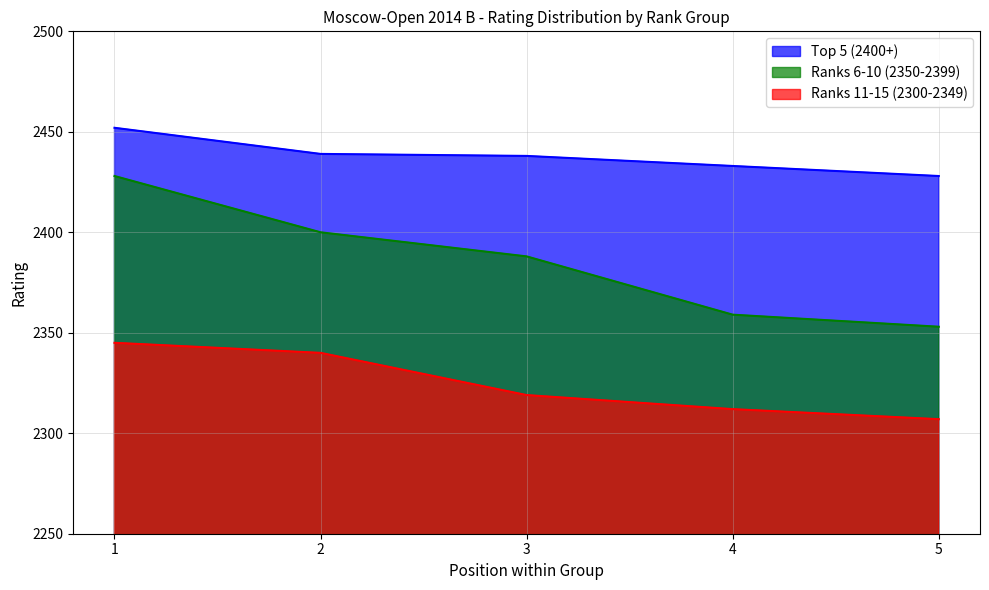

Reading left to right, transcribe all the data shown in this chart.

Top 5 (2400+): 1=2452	2=2439	3=2438	4=2433	5=2428
Ranks 6-10 (2350-2399): 1=2428	2=2400	3=2388	4=2359	5=2353
Ranks 11-15 (2300-2349): 1=2345	2=2340	3=2319	4=2312	5=2307